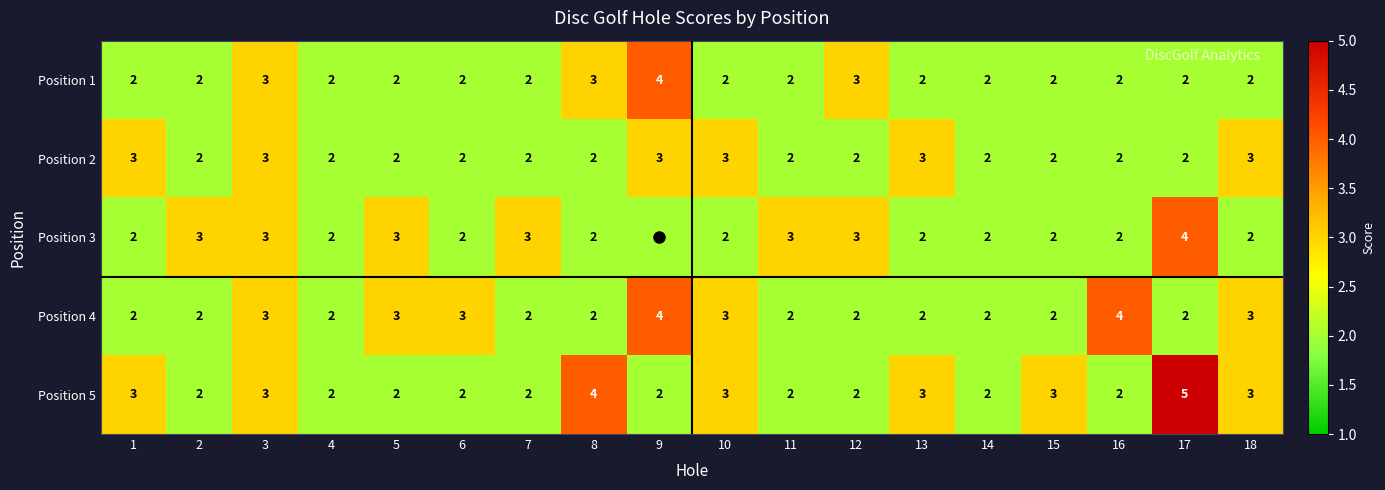

What is the maximum value for Position 5?

5